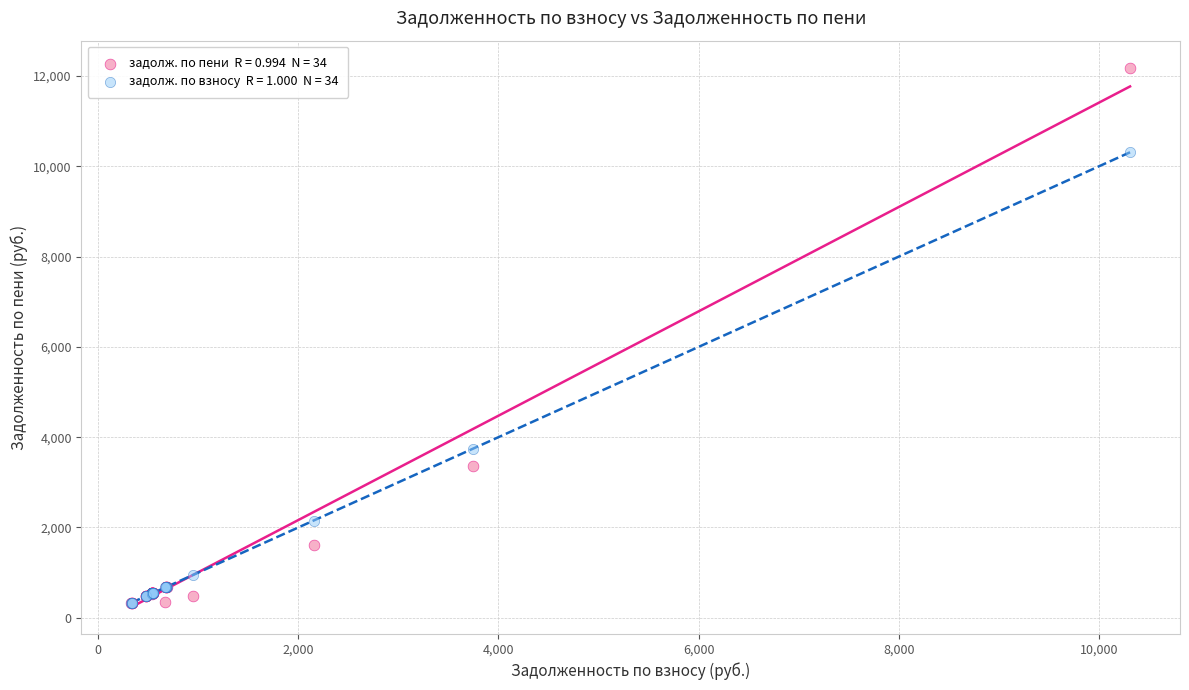

Across all series, what Y value is closest to 6258?

3741.8